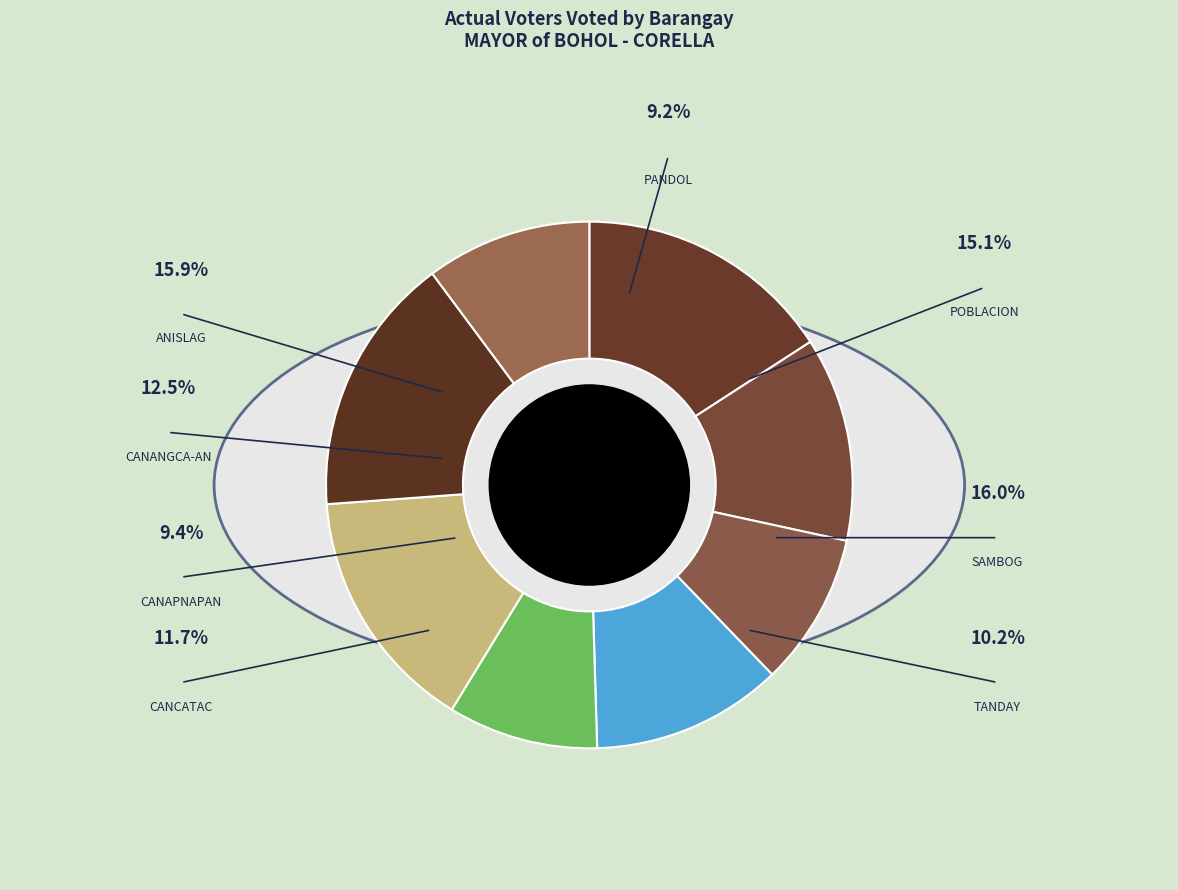

What is the change in value from CANCATAC to SAMBOG?

+184